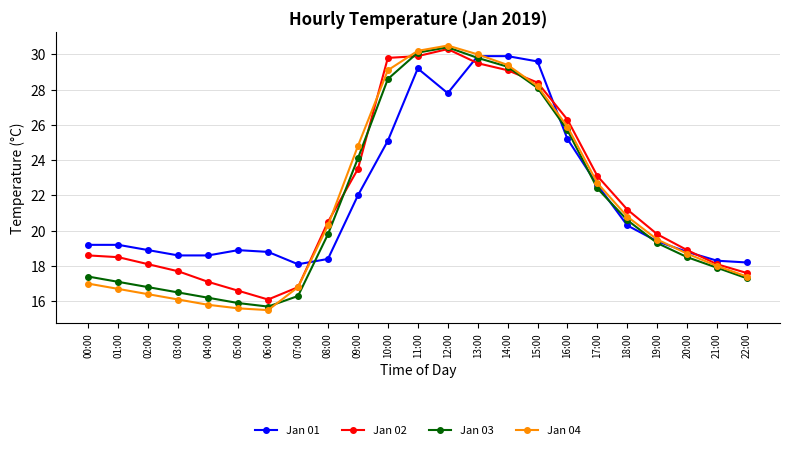

Reading left to right, list all the values displayed in this chart.

Jan 01: 19.2	19.2	18.9	18.6	18.6	18.9	18.8	18.1	18.4	22.0	25.1	29.2	27.8	29.9	29.9	29.6	25.2	22.6	20.3	19.4	18.8	18.3	18.2
Jan 02: 18.6	18.5	18.1	17.7	17.1	16.6	16.1	16.8	20.5	23.5	29.8	29.9	30.3	29.5	29.1	28.4	26.3	23.1	21.2	19.8	18.9	18.1	17.6
Jan 03: 17.4	17.1	16.8	16.5	16.2	15.9	15.7	16.3	19.8	24.1	28.6	30.1	30.4	29.8	29.3	28.1	25.7	22.4	20.6	19.3	18.5	17.9	17.3
Jan 04: 17.0	16.7	16.4	16.1	15.8	15.6	15.5	16.8	20.3	24.8	29.1	30.2	30.5	30.0	29.4	28.2	25.9	22.7	20.8	19.5	18.7	18.0	17.4